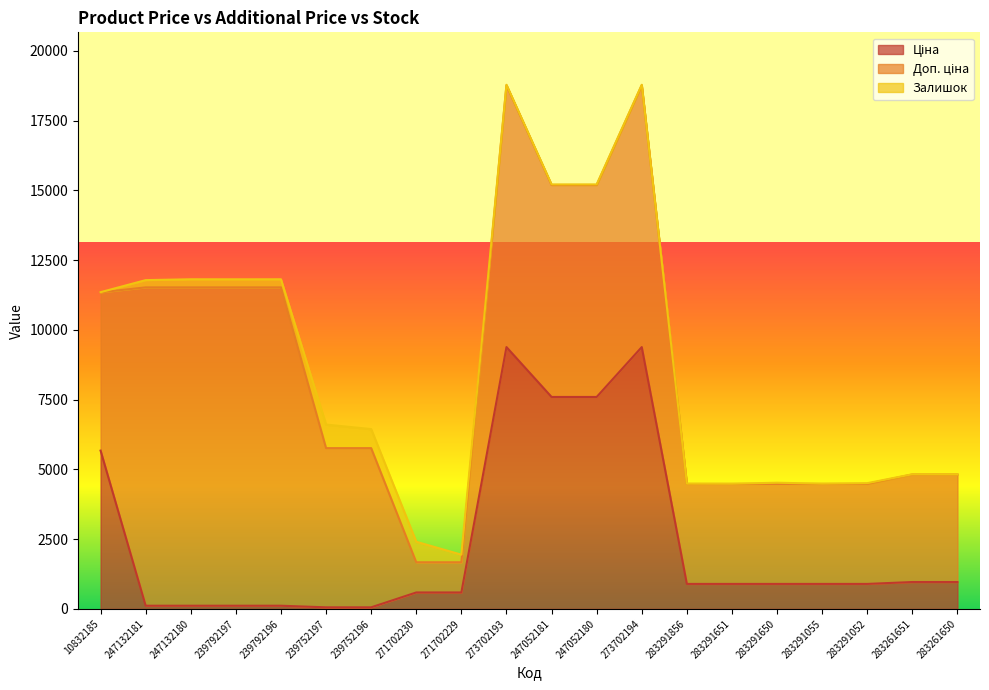

The value of Доп. ціна at 283261650 is 3854.0. True or false?

True